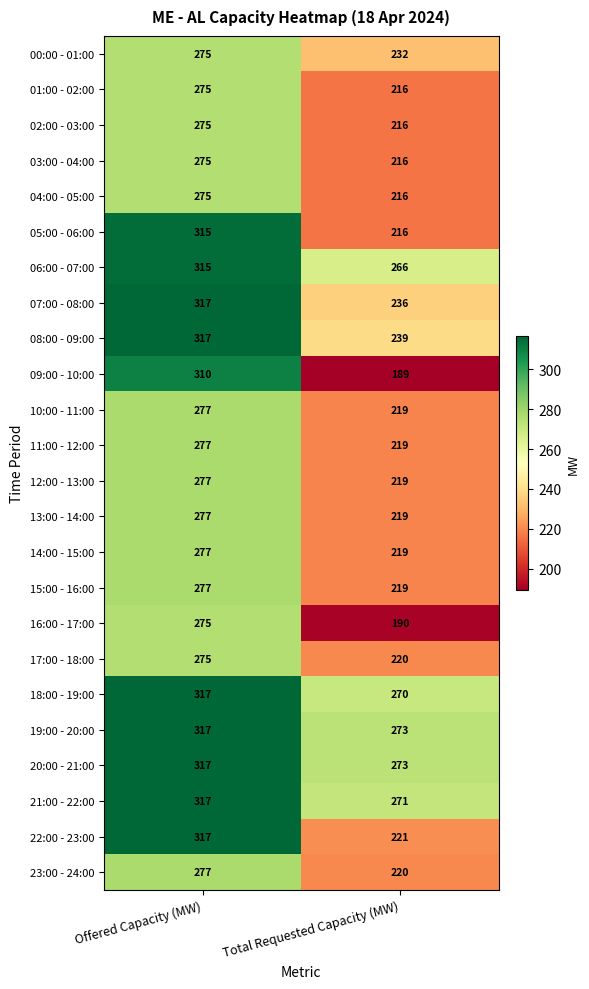

Rank the categories by 17:00 - 18:00 value from lowest to highest.

Total Requested Capacity (MW), Offered Capacity (MW)